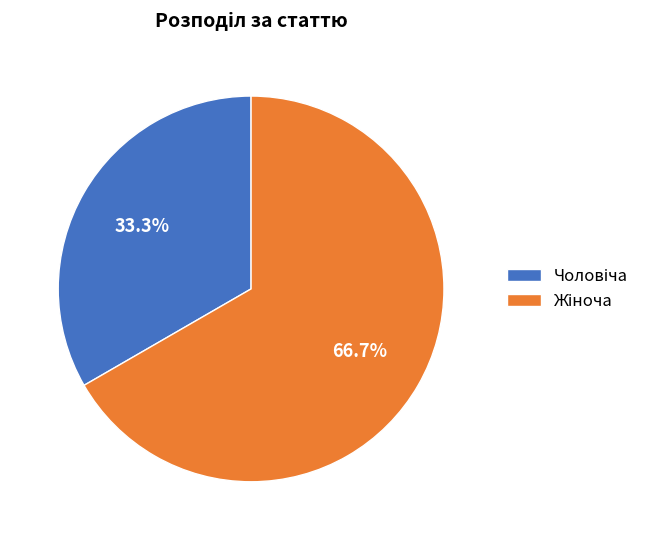

Is there a majority slice in this chart?

Yes